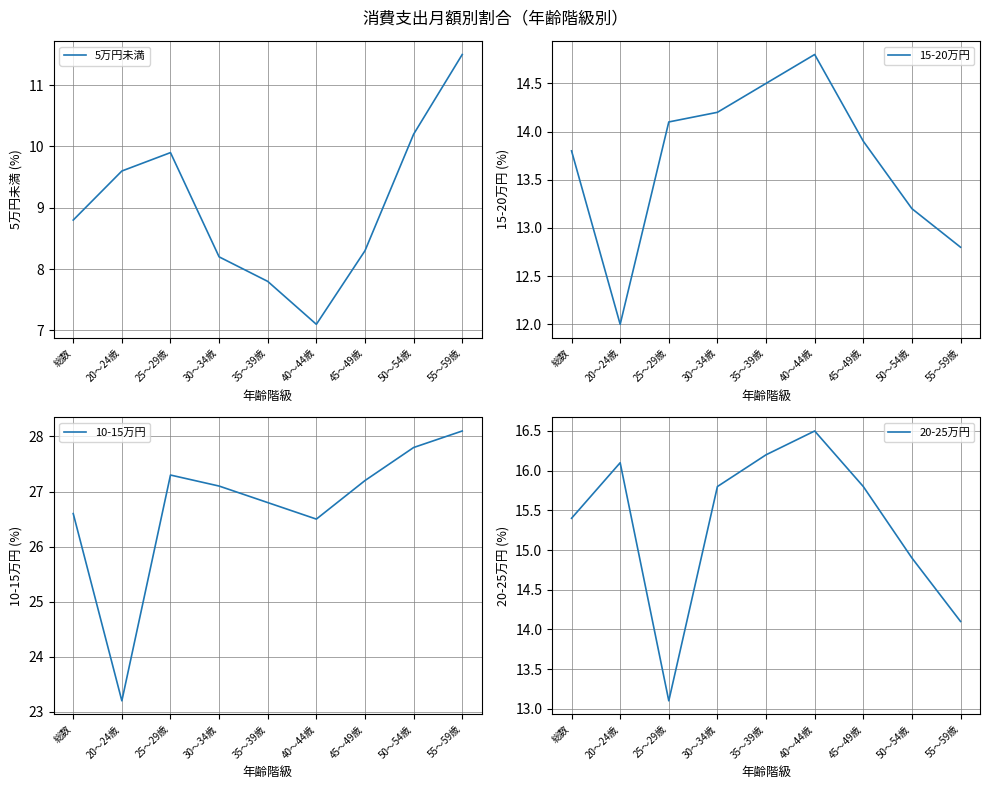

Which series has the largest total across all categories?

10-15万円